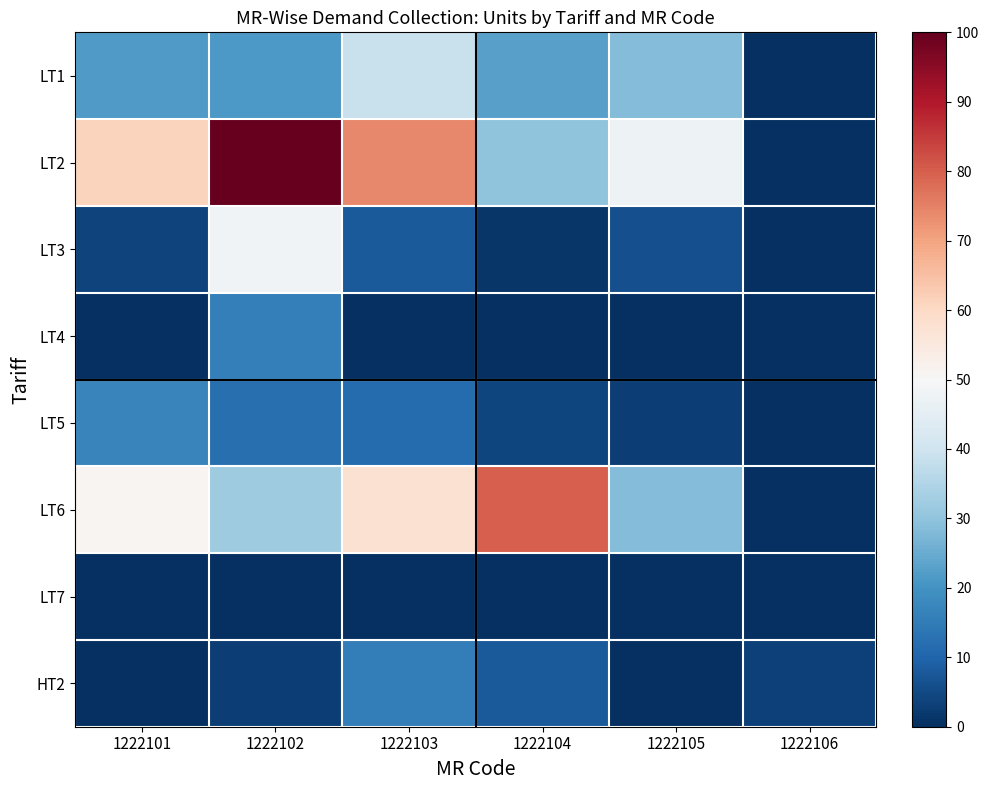

What is the spread (max minus min) of values at 1222103?

74.0